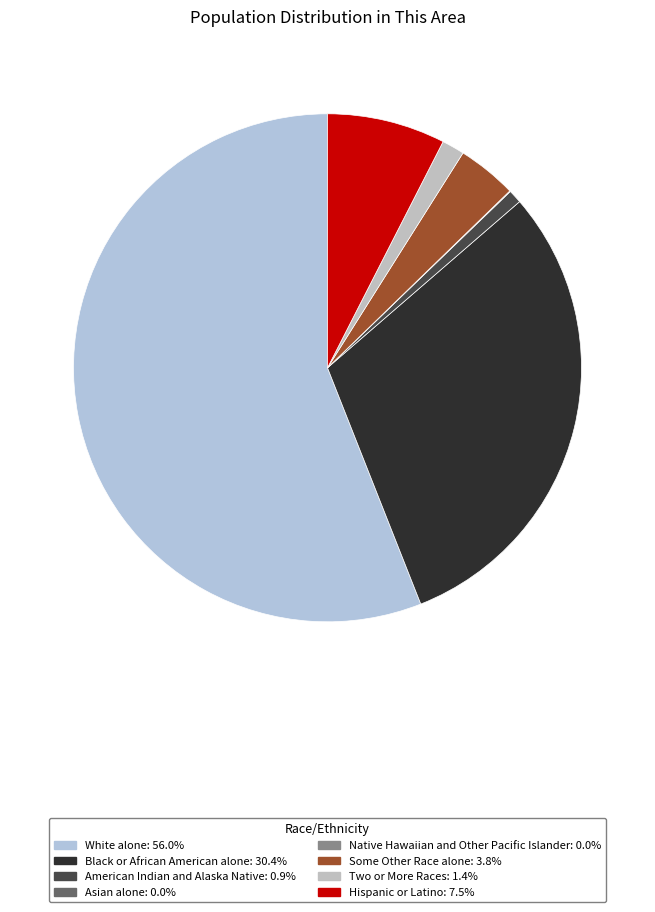

Count the number of slices in the pie.

8